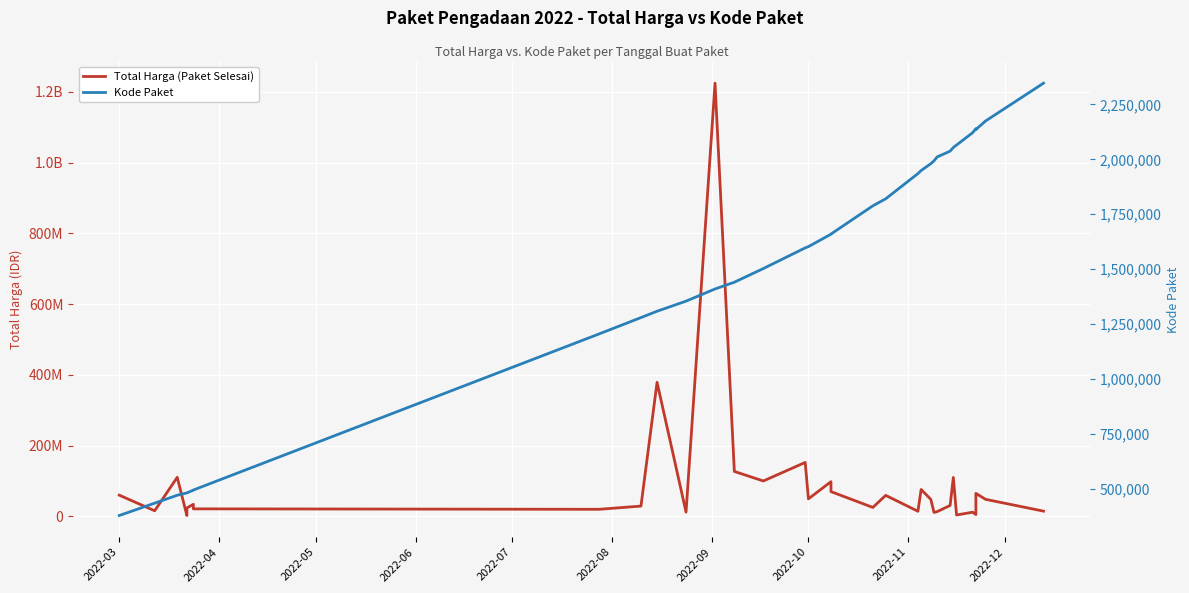

What is the total value across all series at 2022-11?

21155257